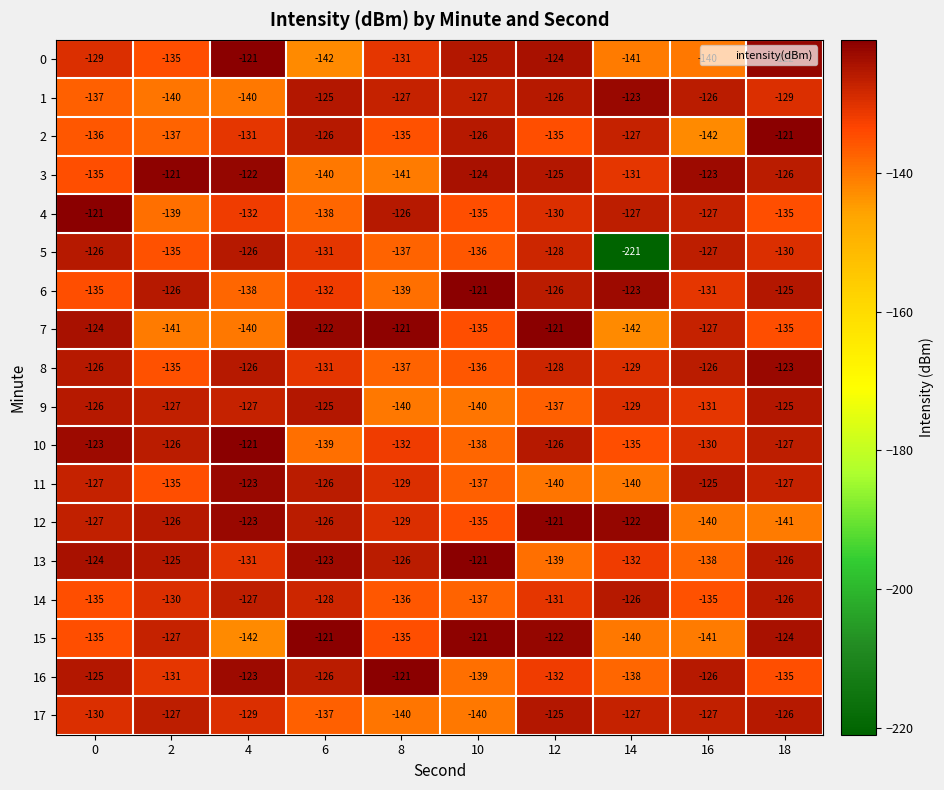

Which series has the largest total across all categories?

13